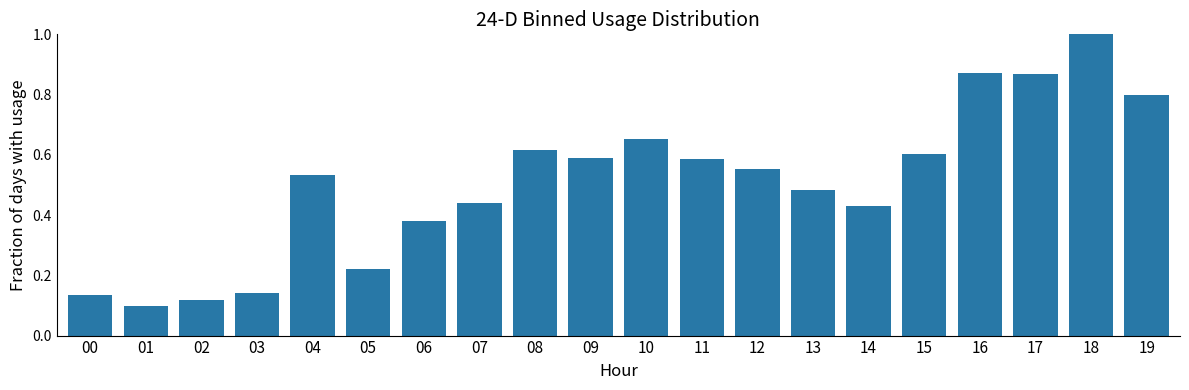

What is the change in value from 04 to 11?

+0.1